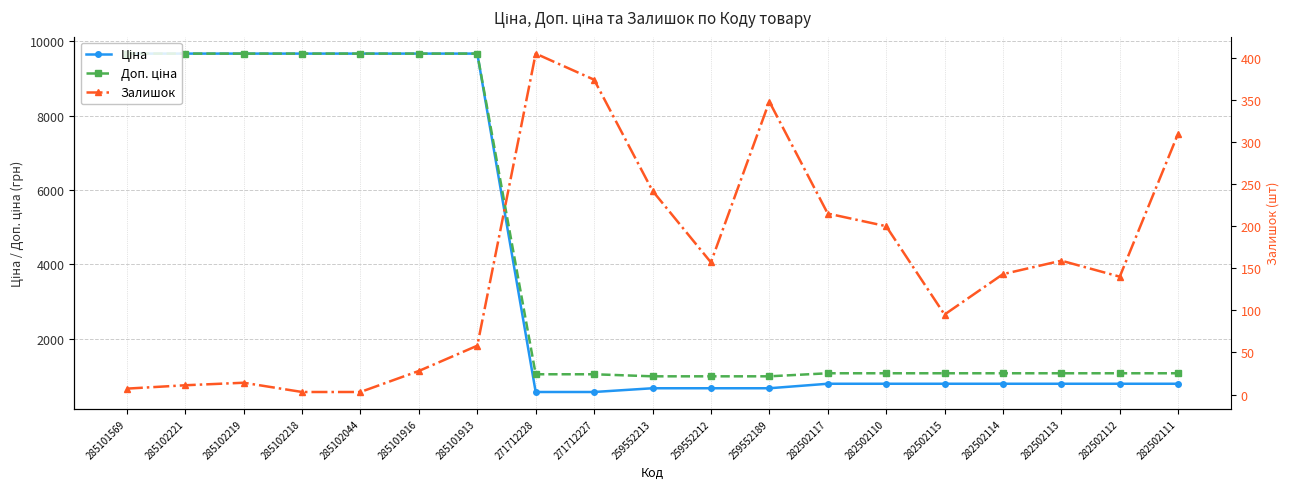

Rank the categories by Доп. ціна value from highest to lowest.

285101569, 285102221, 285102219, 285102218, 285102044, 285101916, 285101913, 282502117, 282502110, 282502115, 282502114, 282502113, 282502112, 282502111, 271712228, 271712227, 259552213, 259552212, 259552189